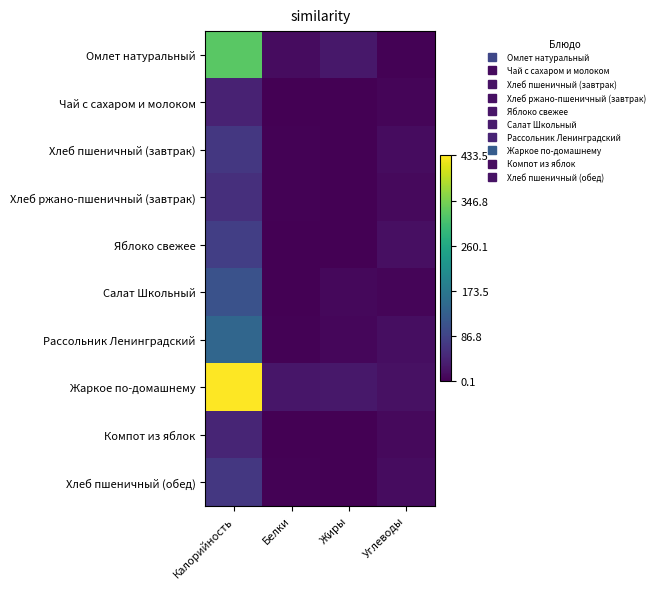

Reading left to right, list all the values displayed in this chart.

Омлет натуральный: Калорийность=322.4	Белки=14.7	Жиры=28.0	Углеводы=2.8
Чай с сахаром и молоком: Калорийность=41.9	Белки=1.6	Жиры=1.4	Углеводы=5.8
Хлеб пшеничный (завтрак): Калорийность=70.3	Белки=2.3	Жиры=0.2	Углеводы=14.8
Хлеб ржано-пшеничный (завтрак): Калорийность=58.7	Белки=2.0	Жиры=0.4	Углеводы=11.9
Яблоко свежее: Калорийность=79.9	Белки=0.7	Жиры=0.7	Углеводы=17.6
Салат Школьный: Калорийность=109.1	Белки=1.3	Жиры=8.9	Углеводы=6.0
Рассольник Ленинградский: Калорийность=143.1	Белки=2.8	Жиры=7.3	Углеводы=16.5
Жаркое по-домашнему: Калорийность=433.5	Белки=25.9	Жиры=28.1	Углеводы=19.1
Компот из яблок: Калорийность=45.3	Белки=0.2	Жиры=0.1	Углеводы=10.8
Хлеб пшеничный (обед): Калорийность=70.3	Белки=2.3	Жиры=0.2	Углеводы=14.8